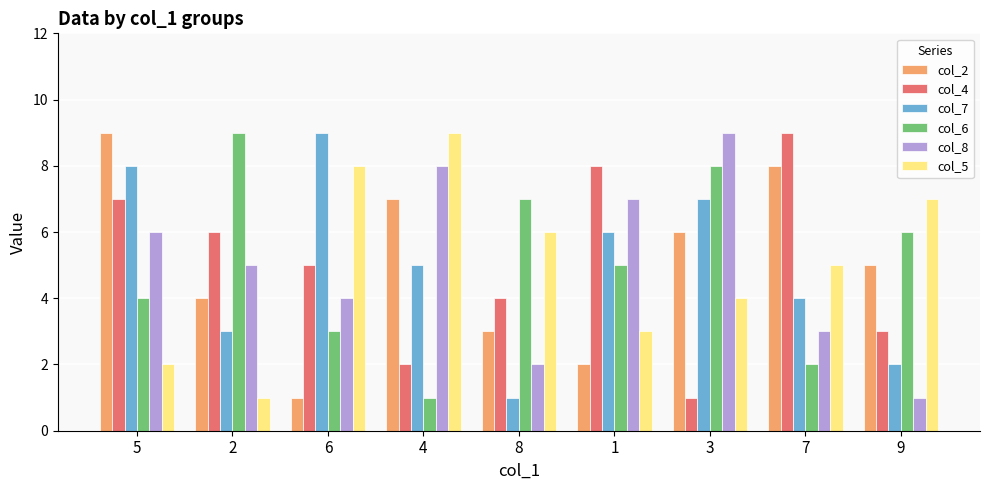

Is it true that col_2 equals 7 at 4?

True